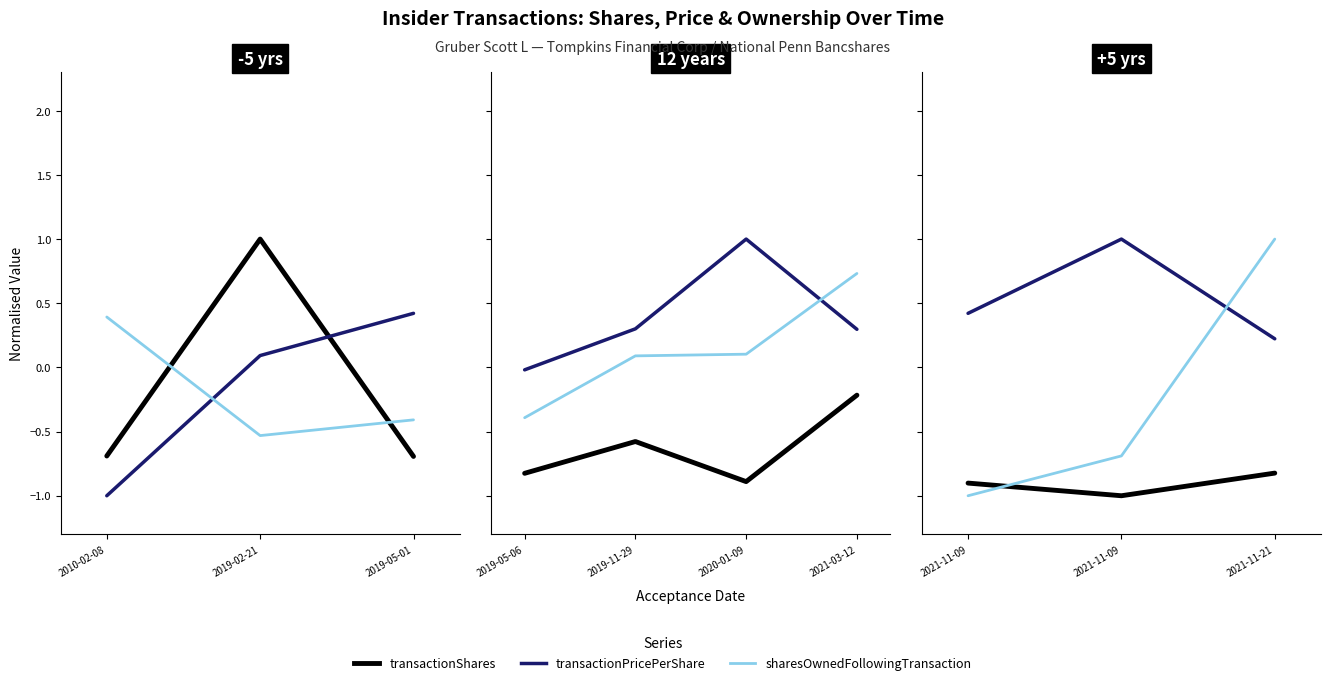

True or false: transactionPricePerShare has a value of 0.2 at 2021-11-09.

False